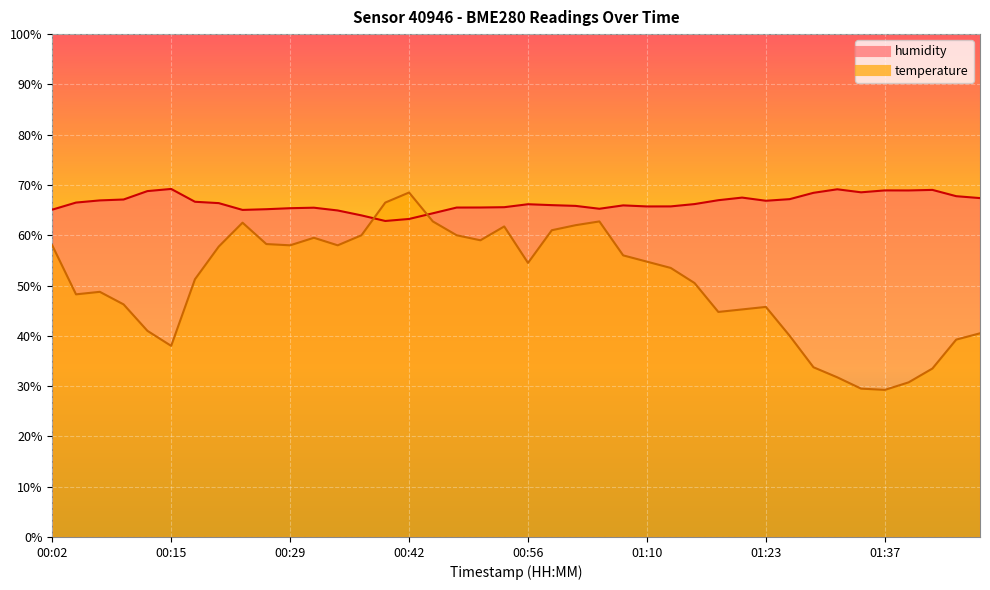

Between 00:45 and 01:01, which is larger?

00:45